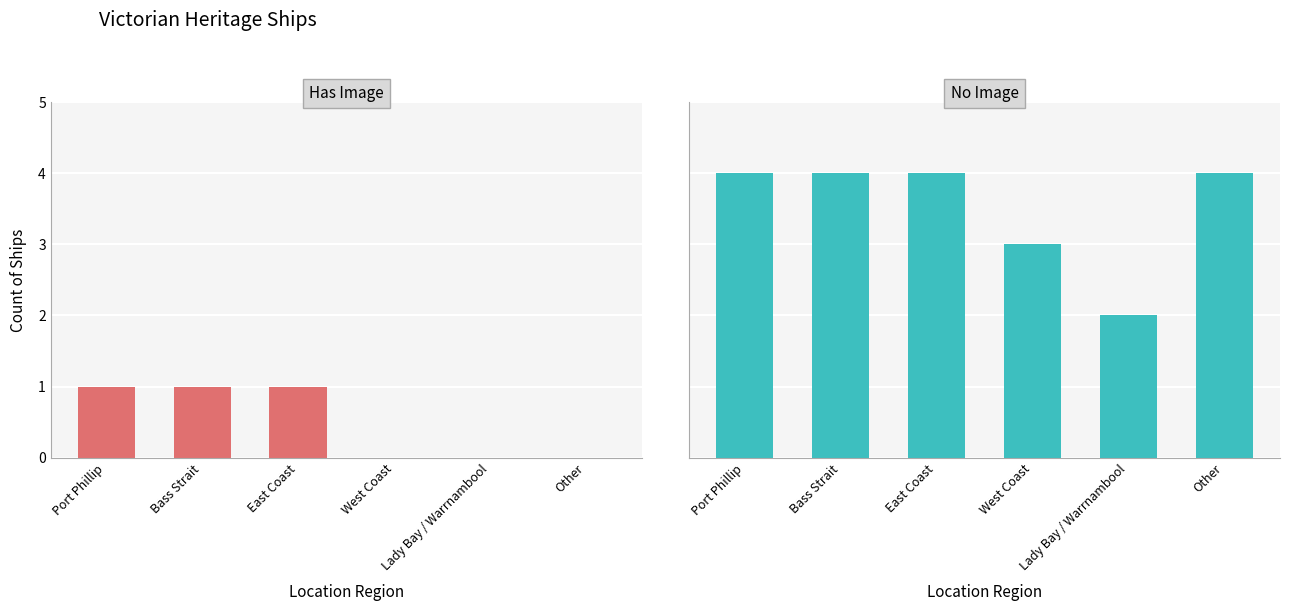

List the series in order of their peak value, highest first.

No Image, Has Image